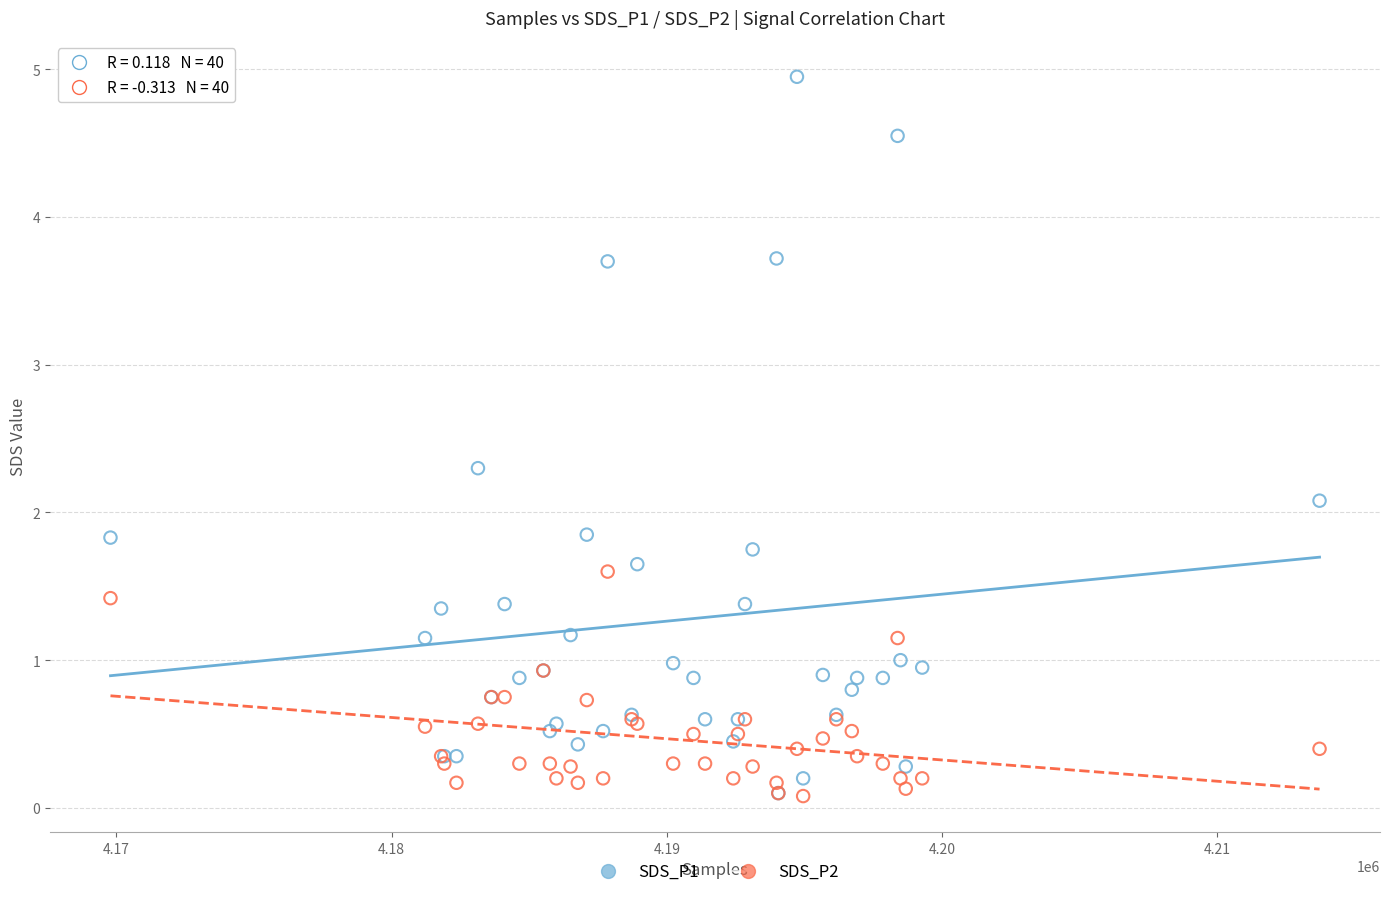

Across all series, what Y value is closest to 2?

2.1